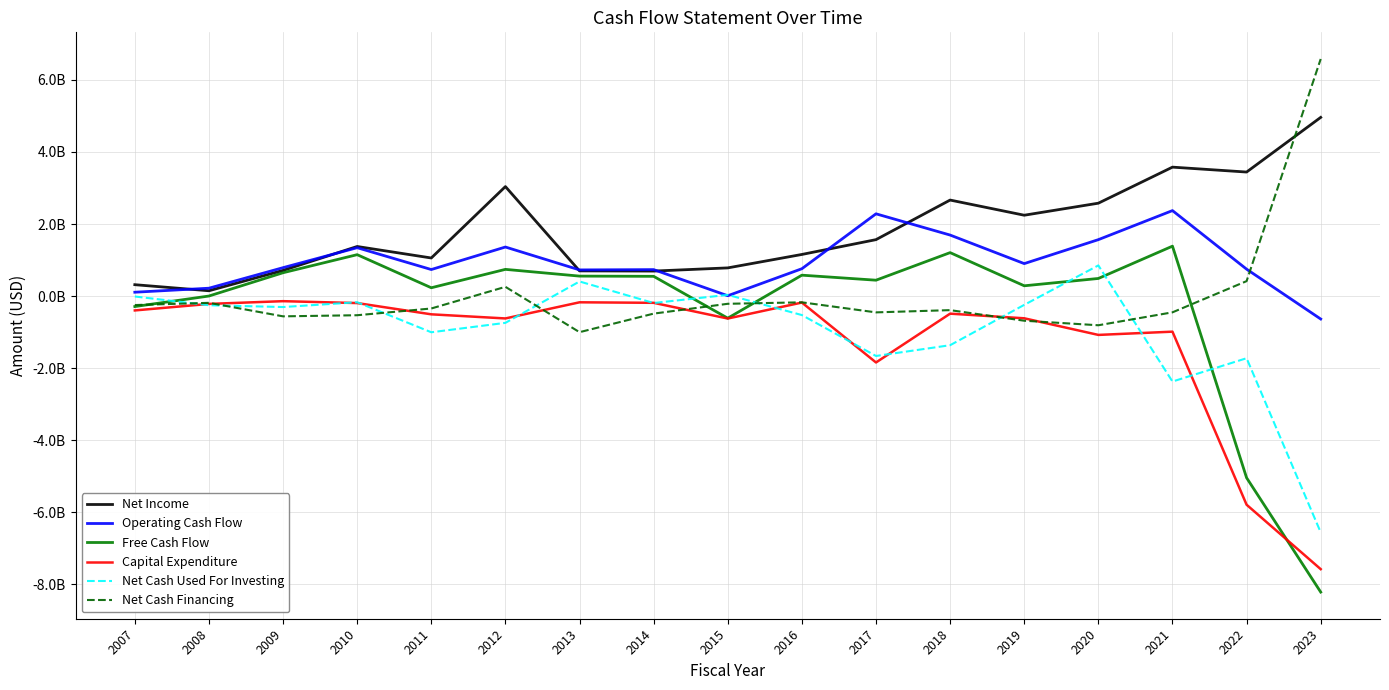

Is this an area chart (filled region under the line)?

No